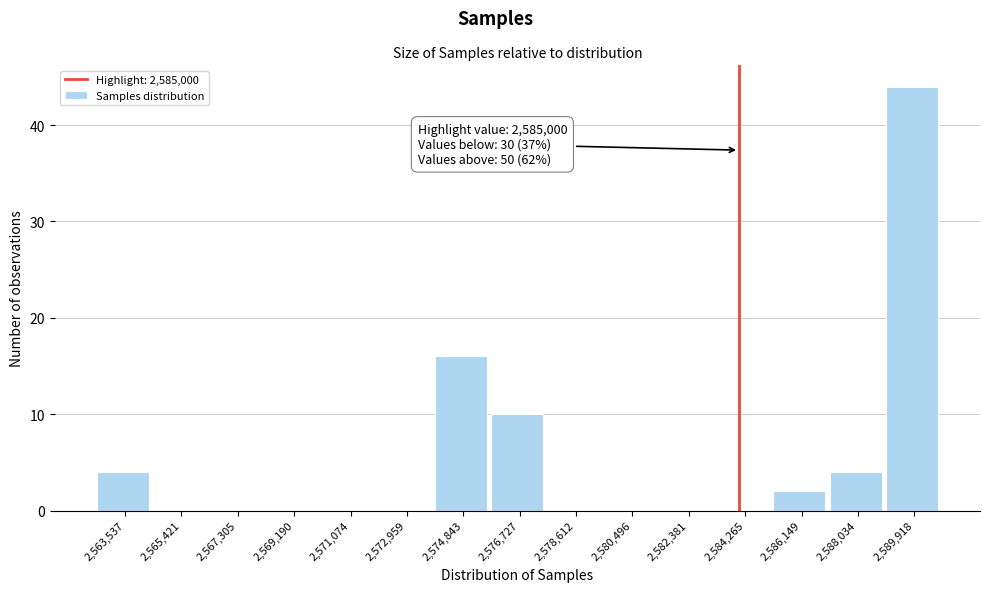

Reading right to left, extract all data points from this chart.

2,589,918=44	2,588,034=4	2,586,149=2	2,584,265=0	2,582,381=0	2,580,496=0	2,578,612=0	2,576,727=10	2,574,843=16	2,572,959=0	2,571,074=0	2,569,190=0	2,567,305=0	2,565,421=0	2,563,537=4